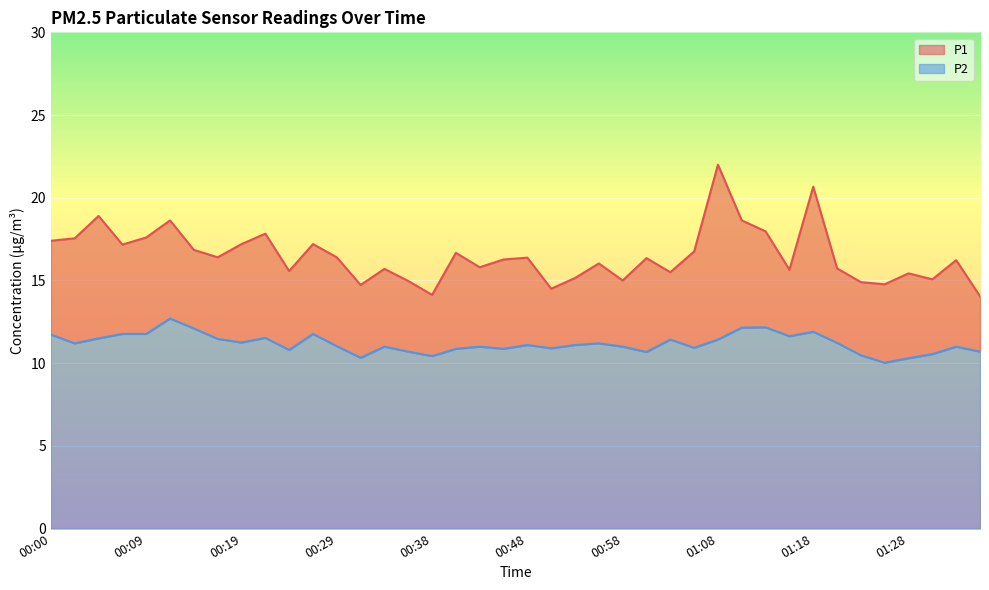

What is the label of the 23rd point from the left?

00:53